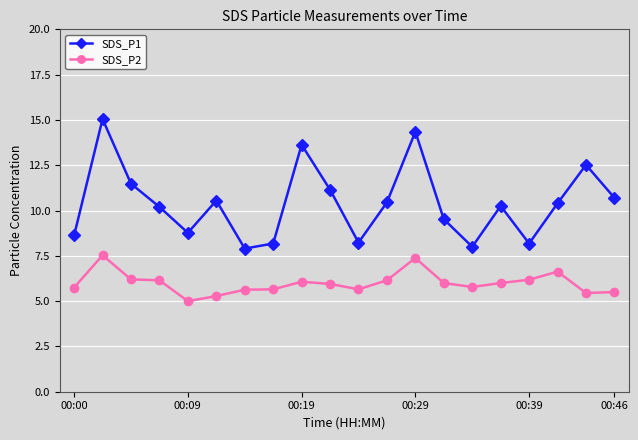

How many categories are shown in the chart?

20